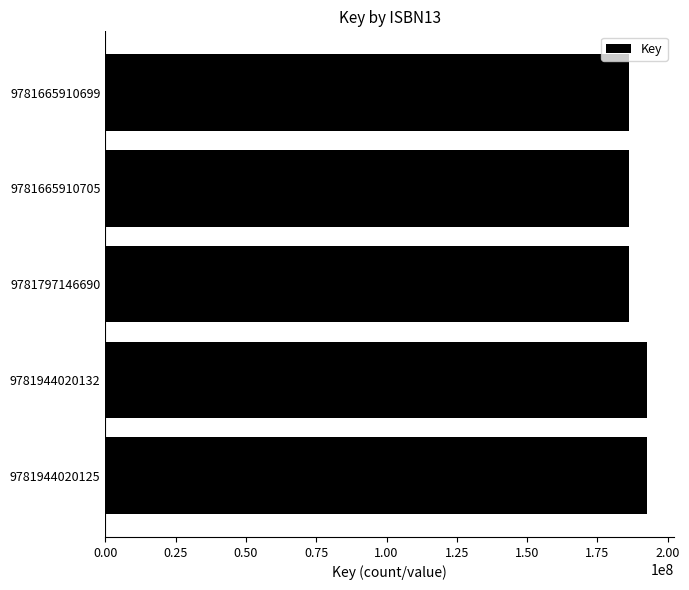

What is the average value?

188824464